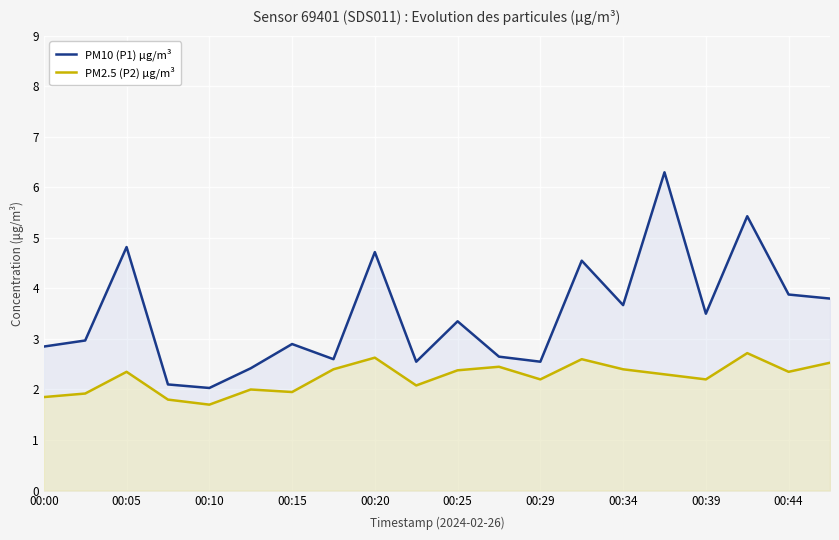

How many interior local valleys does the PM10 (P1) µg/m³ series have?

6